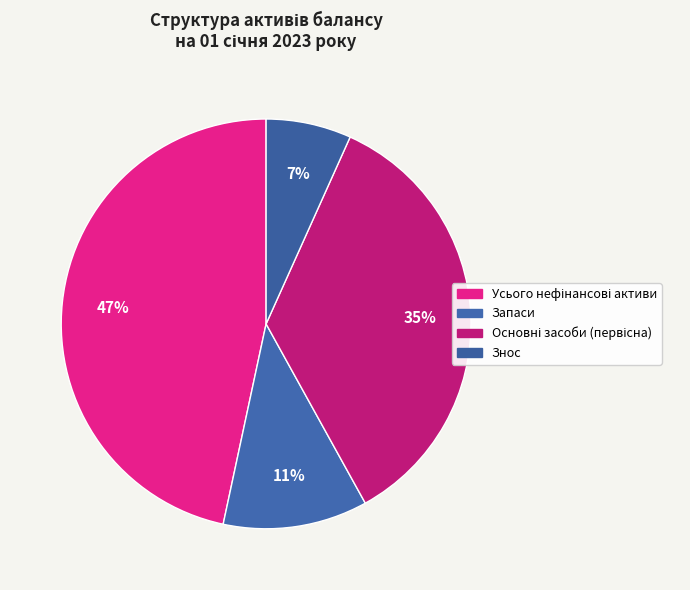

True or false: Запаси accounts for 11% of the total.

True